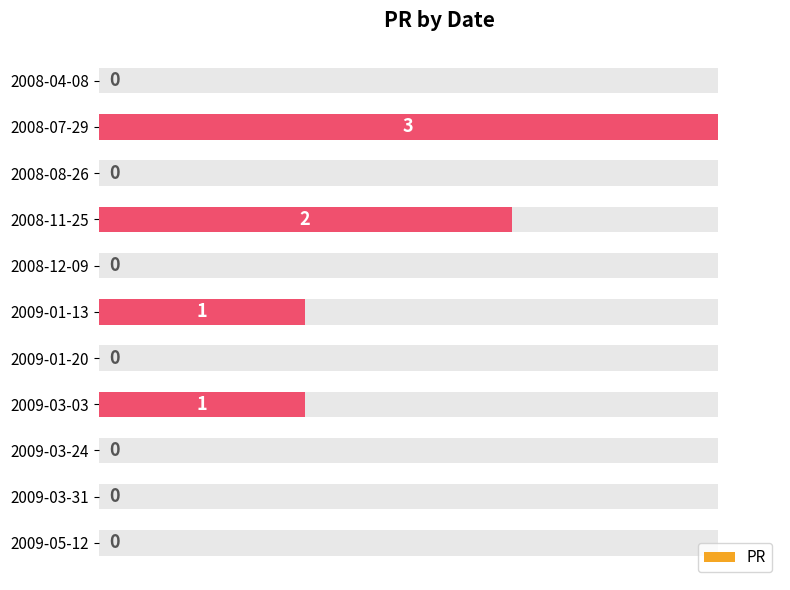

True or false: the data shows 3 at 2008-11-25.

False